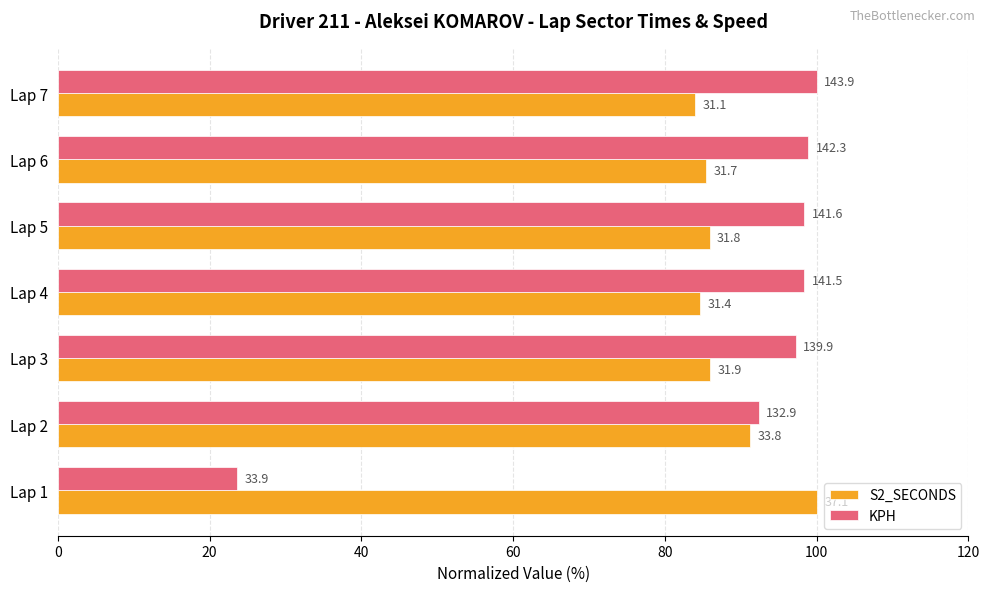

Which series has the widest spread of values?

KPH